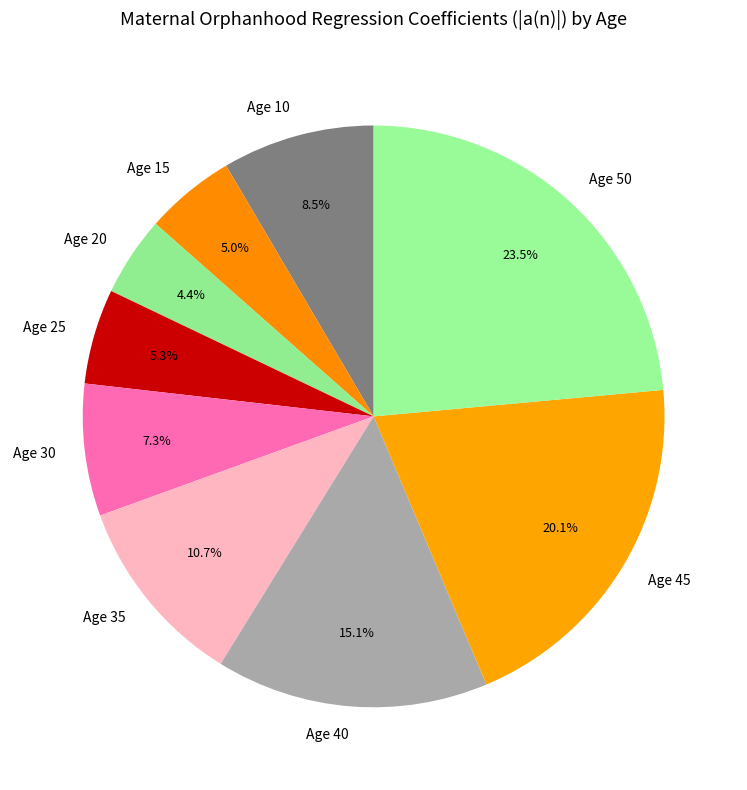

Is Age 35 the majority of the pie?

No